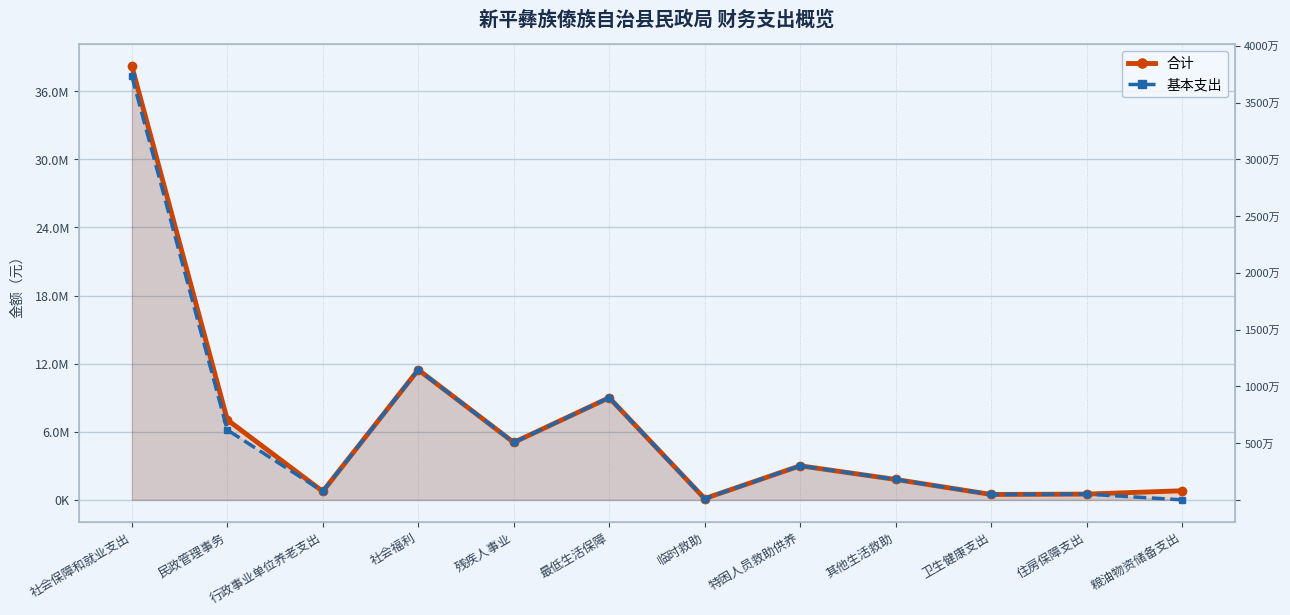

At which category does the chart reach its minimum across all series?

粮油物资储备支出